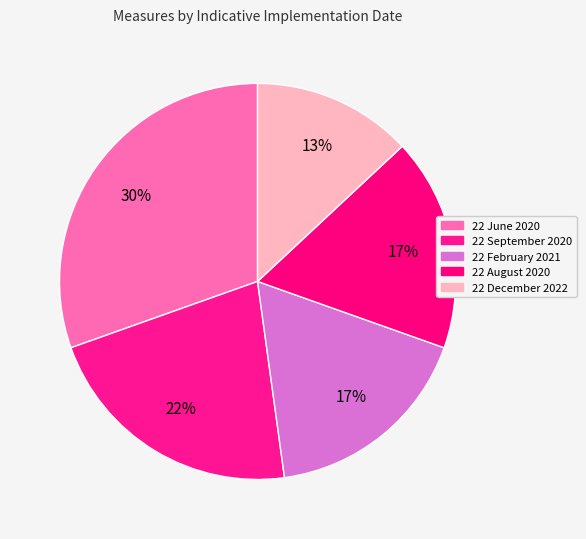

How many slices are in this pie chart?

5